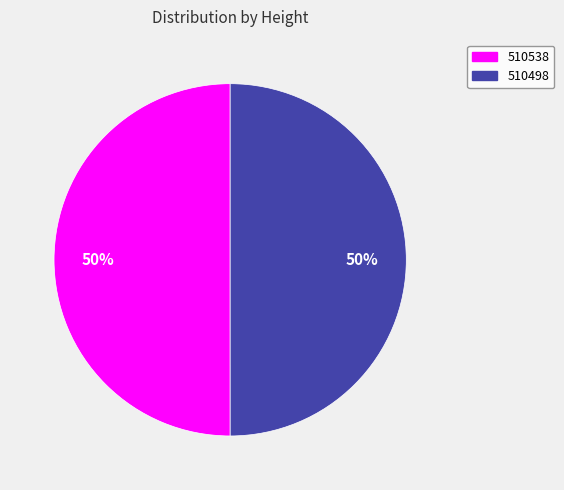

True or false: 510498 accounts for 50% of the total.

True